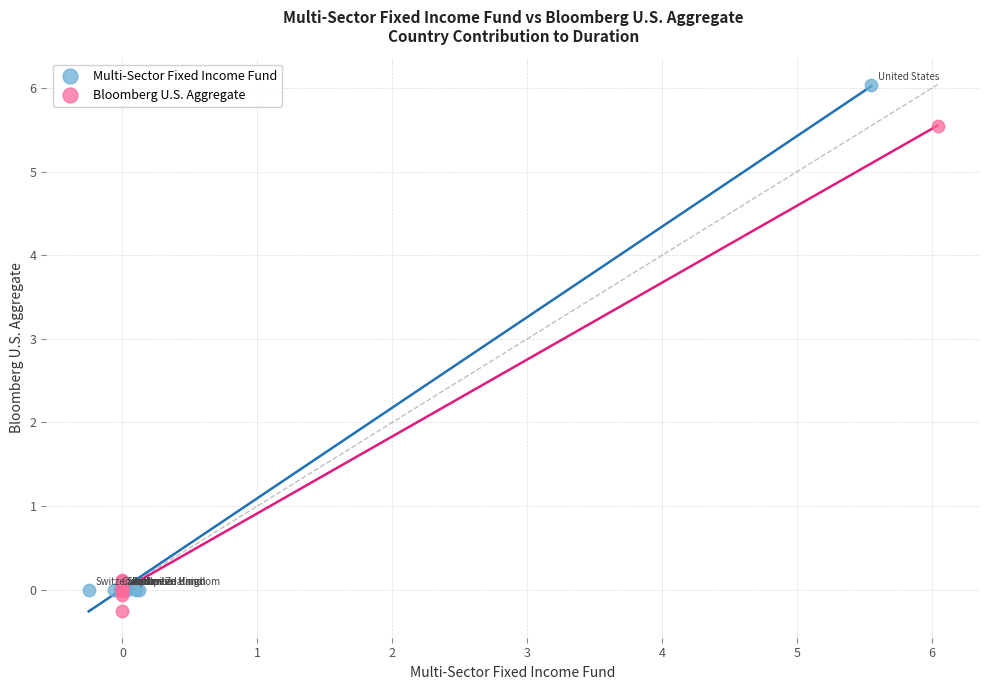

Which series has the largest Y range (max minus min)?

Multi-Sector Fixed Income Fund